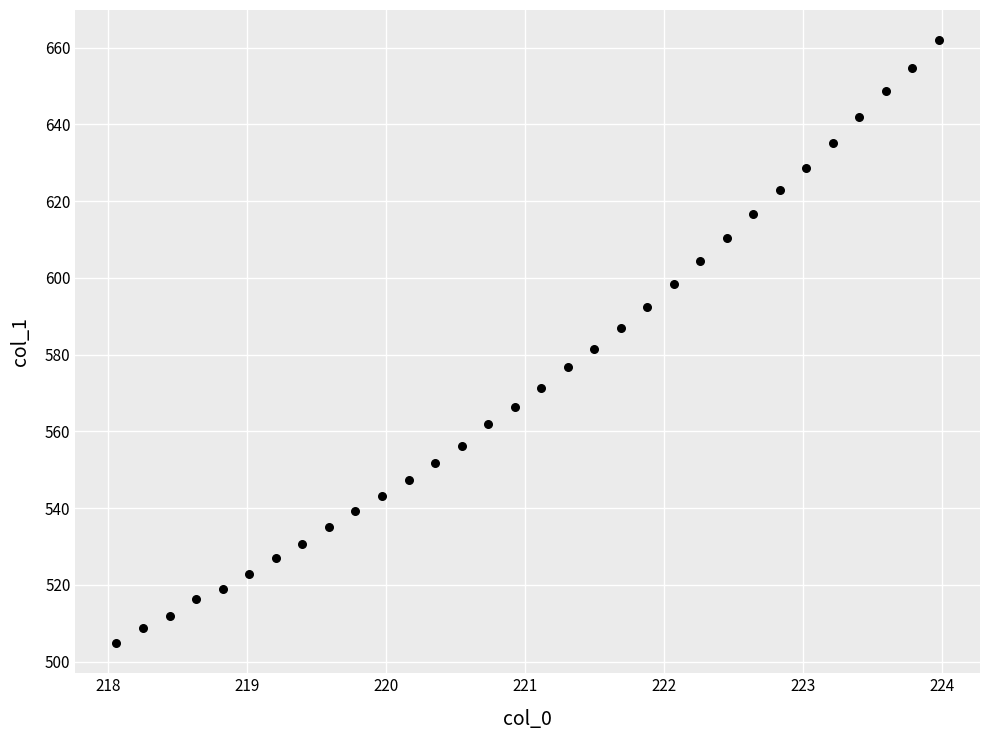

What is the range of X values (max minus min)?

5.9